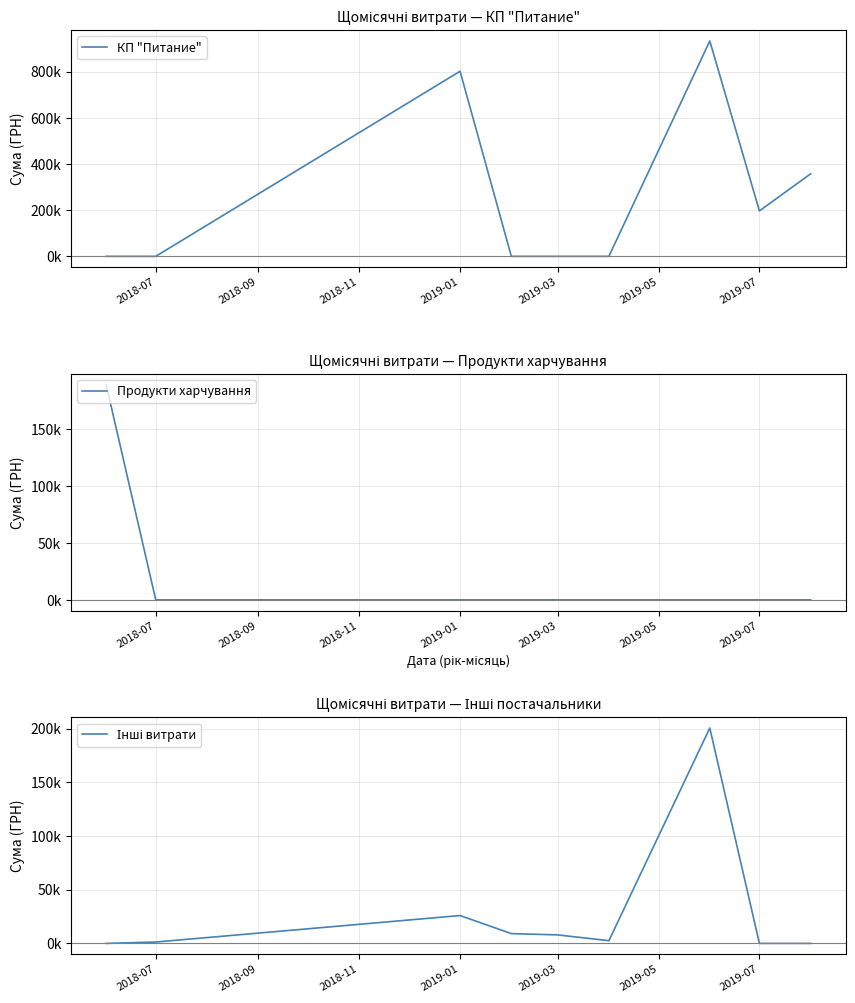

Rank the series at 2019-03 from lowest to highest value.

КП "Питание", Продукти харчування, Інші витрати